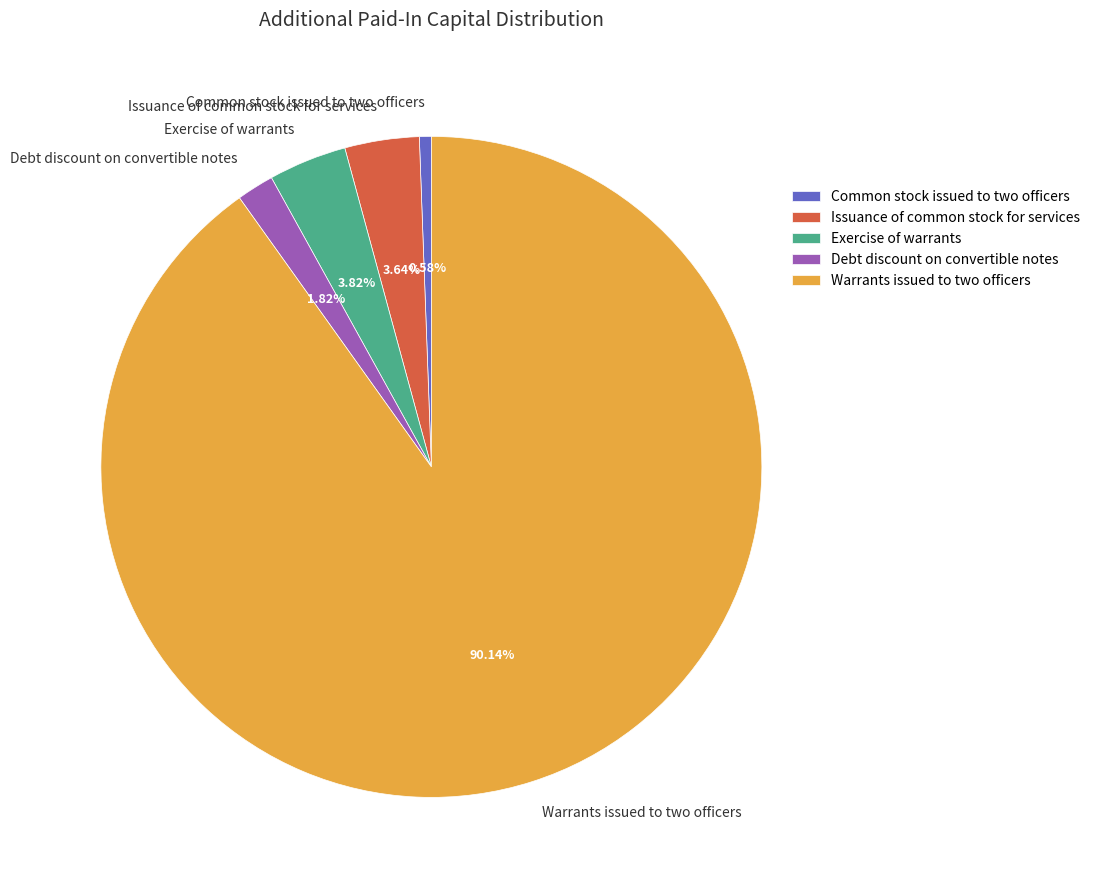

How many slices are in this pie chart?

5